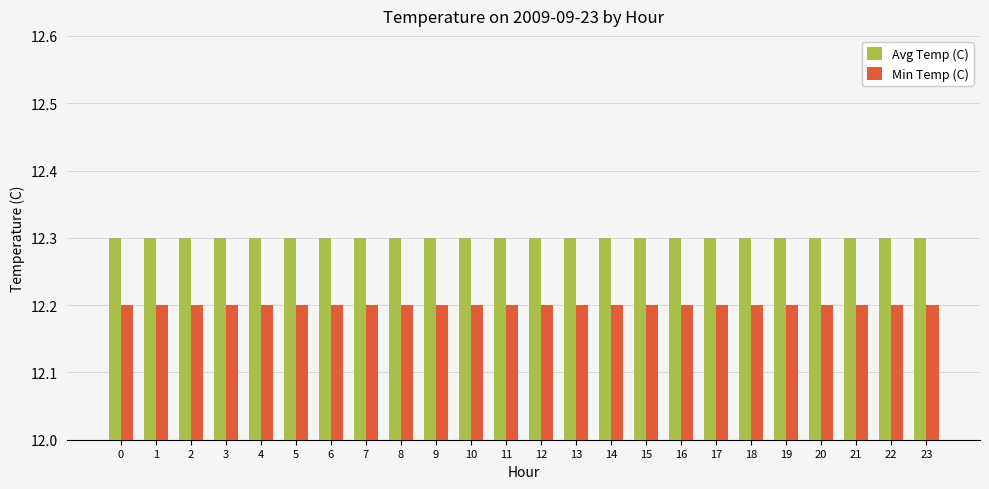

At how many categories does at least one series exceed 12?

24